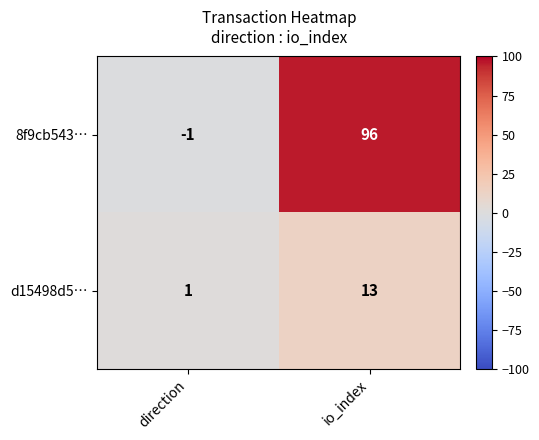

At which category is the sum across all series the highest?

io_index